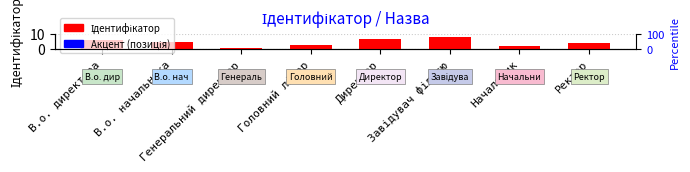

At which label is the value closest to 4?

Ректор